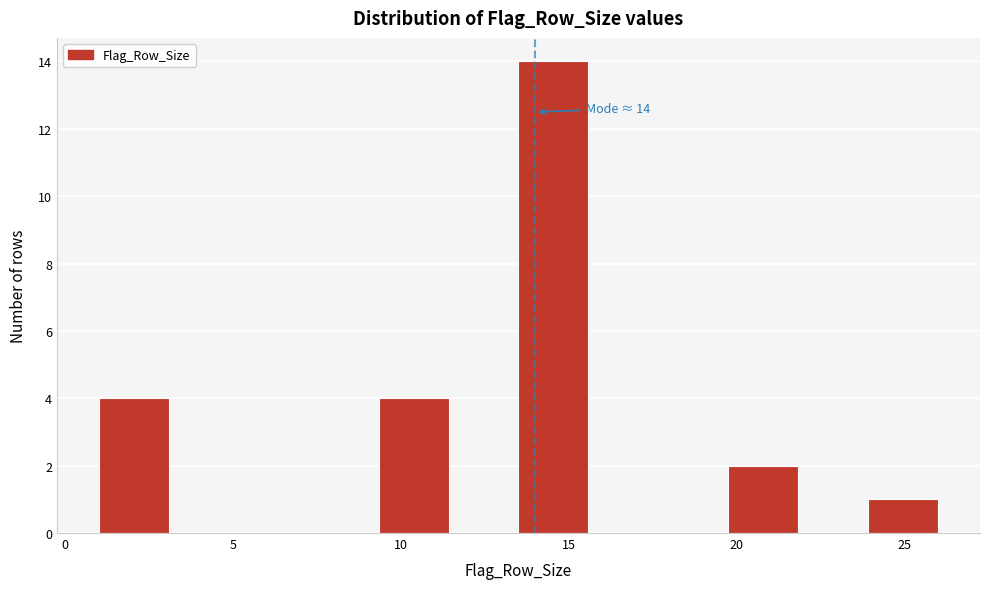

Over which range of the x-axis is the bar tallest?

13.5 to 15.5